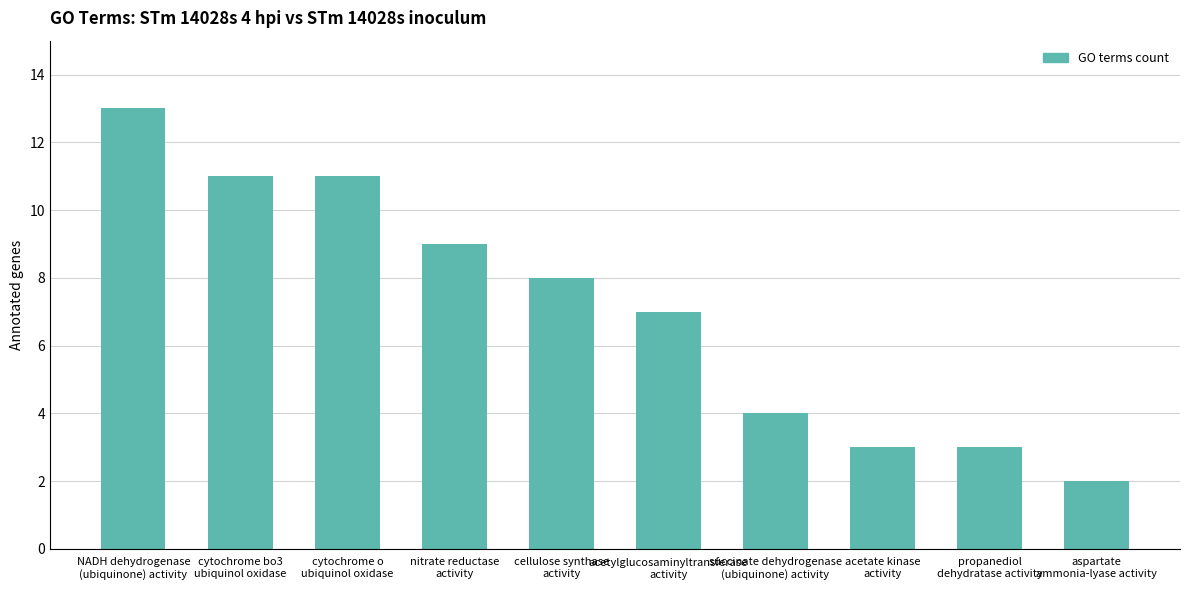

What is the sum of all values?

71